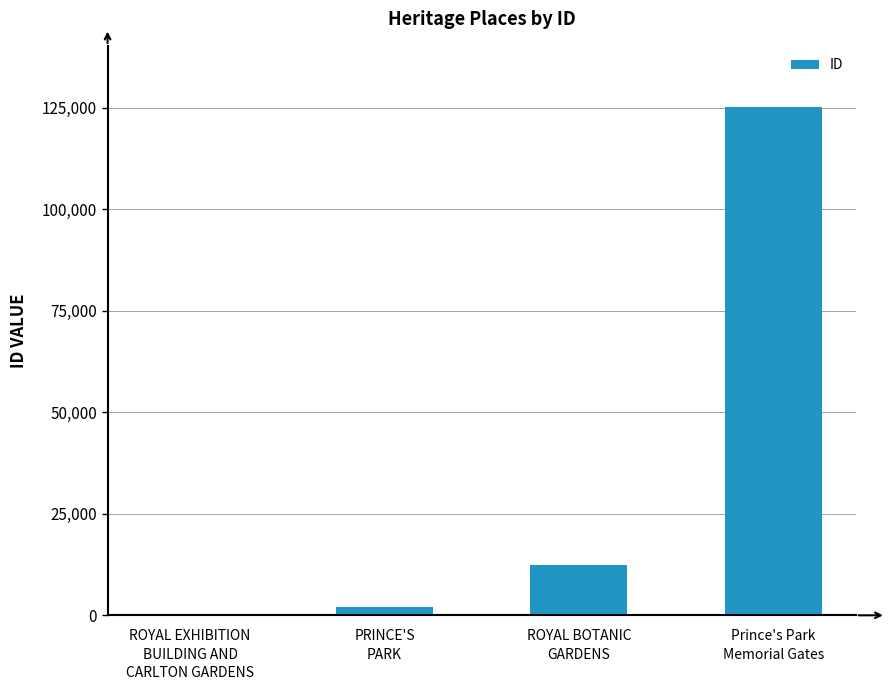

The value at ROYAL BOTANIC
GARDENS is 21143. True or false?

False